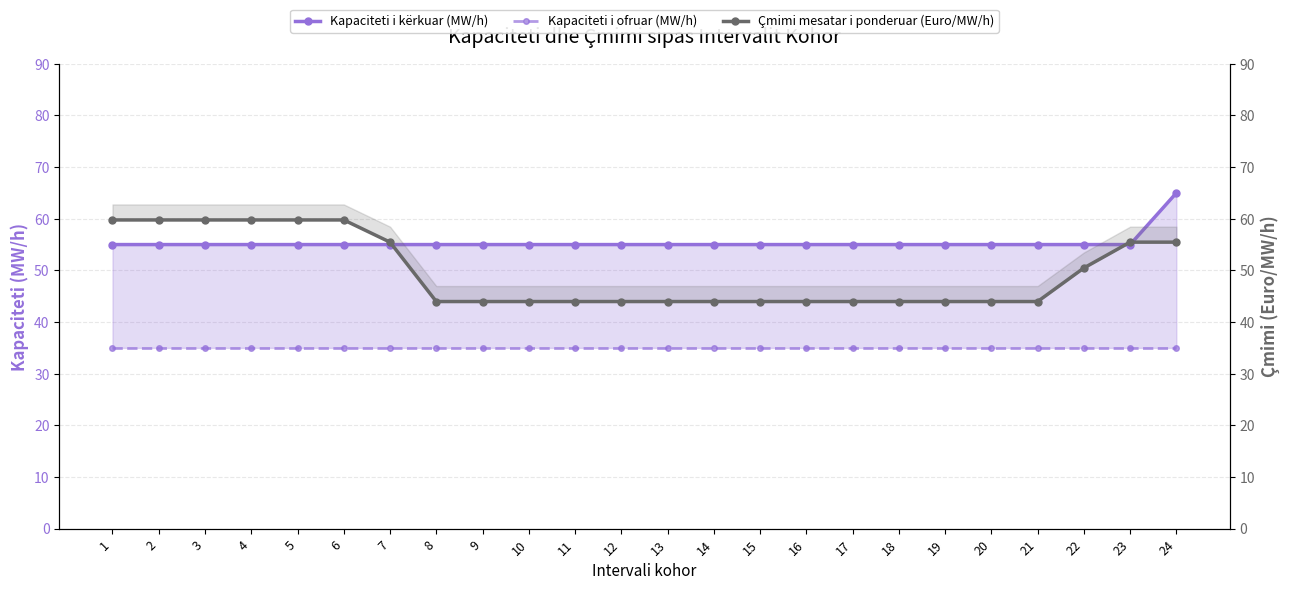

What are all the series names shown in the legend?

Kapaciteti i kërkuar (MW/h), Kapaciteti i ofruar (MW/h), Çmimi mesatar i ponderuar (Euro/MW/h)